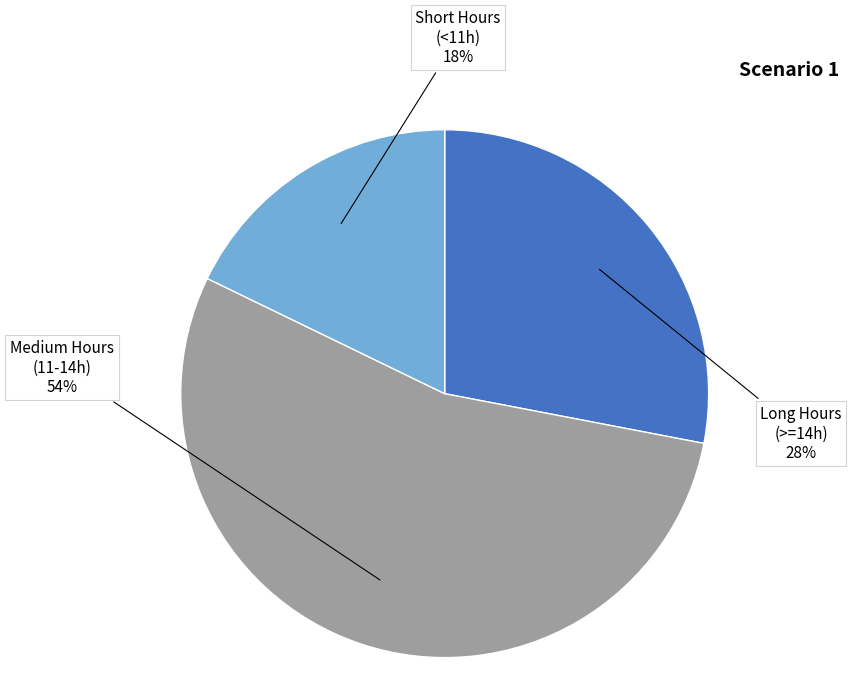

Which slice represents more than half of the pie?

Medium Hours (11-14h)